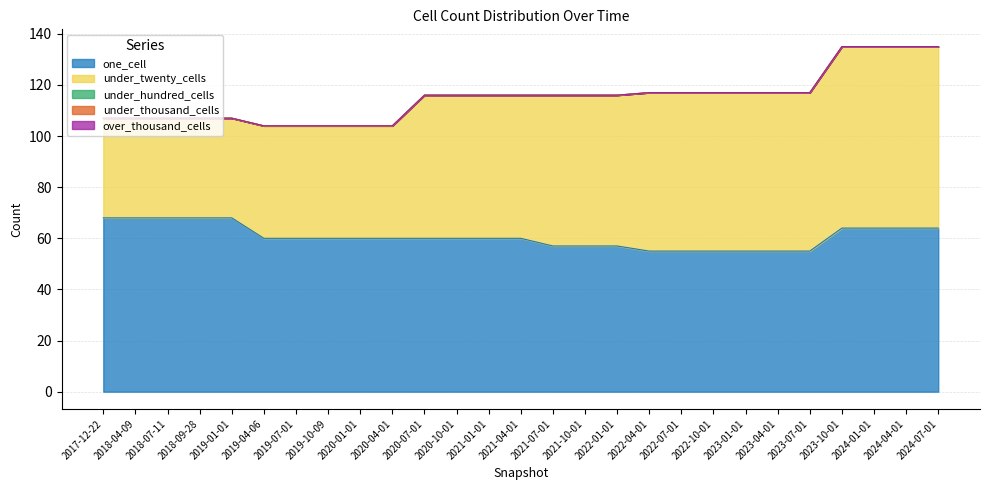

How many values in the under_twenty_cells series exceed 56?

13